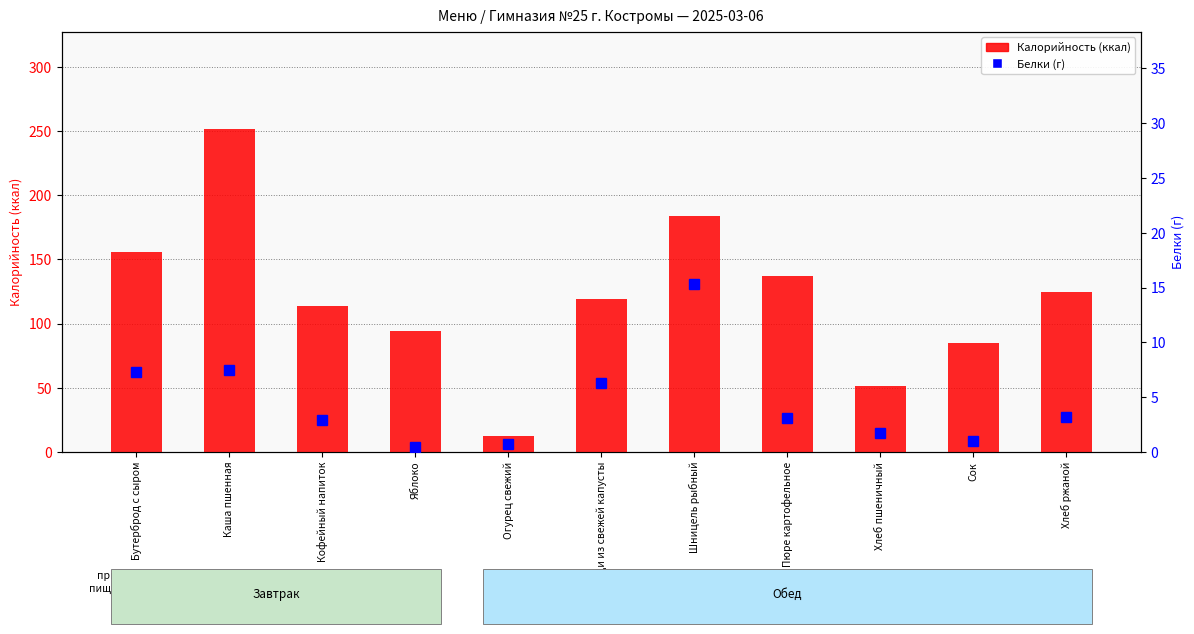

What is the difference between the second highest and minimum values in the Белки (г) series?

7.1